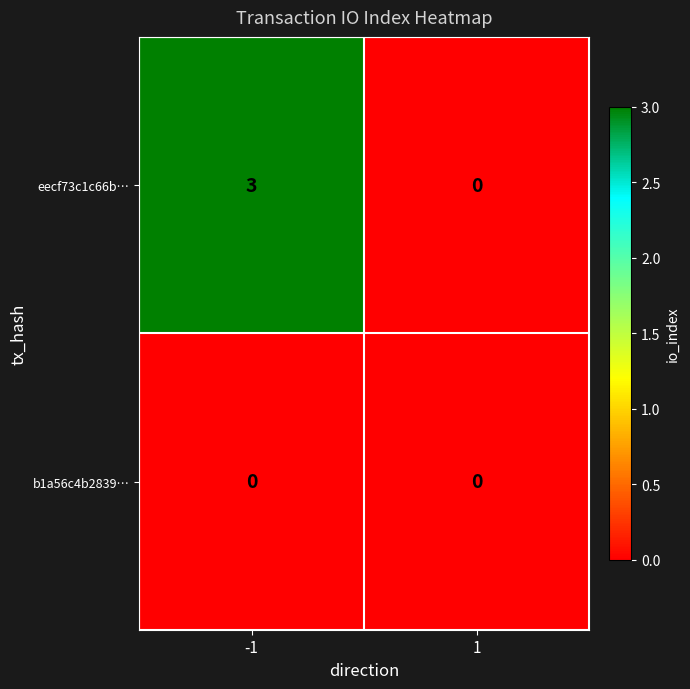

What is the sum of all eecf73c1c66b… values?

3